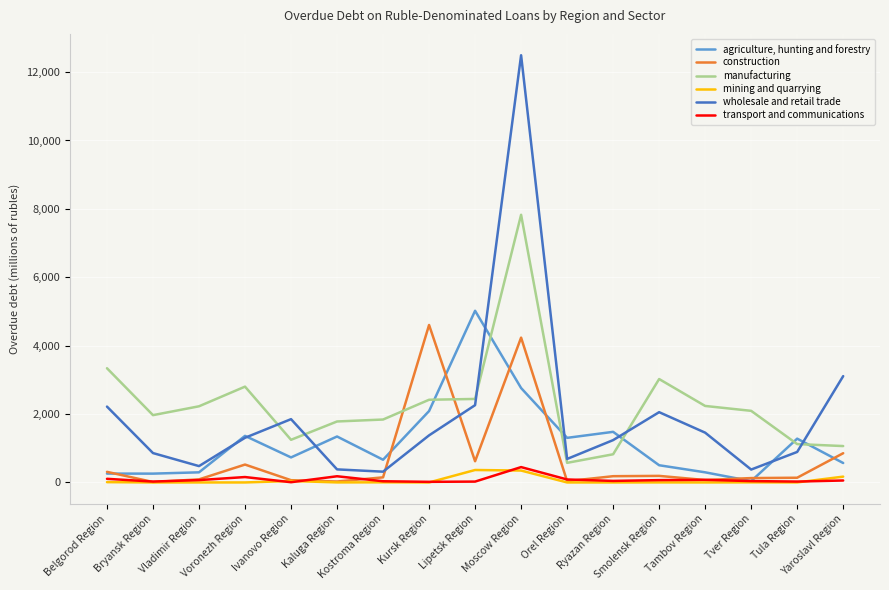

The manufacturing series shows 1247 at Ivanovo Region. True or false?

True